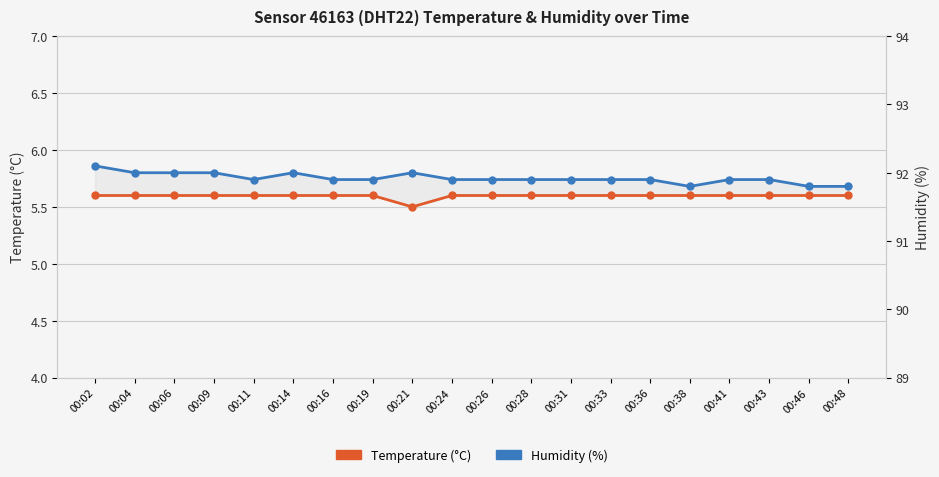

Rank the series by their maximum value, from highest to lowest.

Humidity (%), Temperature (°C)